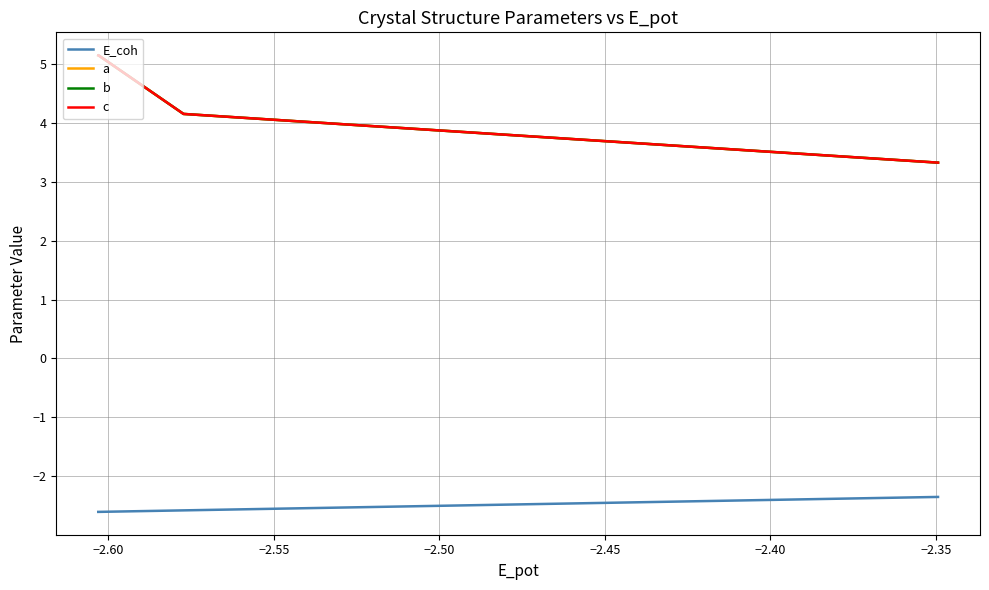

Which series has the largest total across all categories?

a